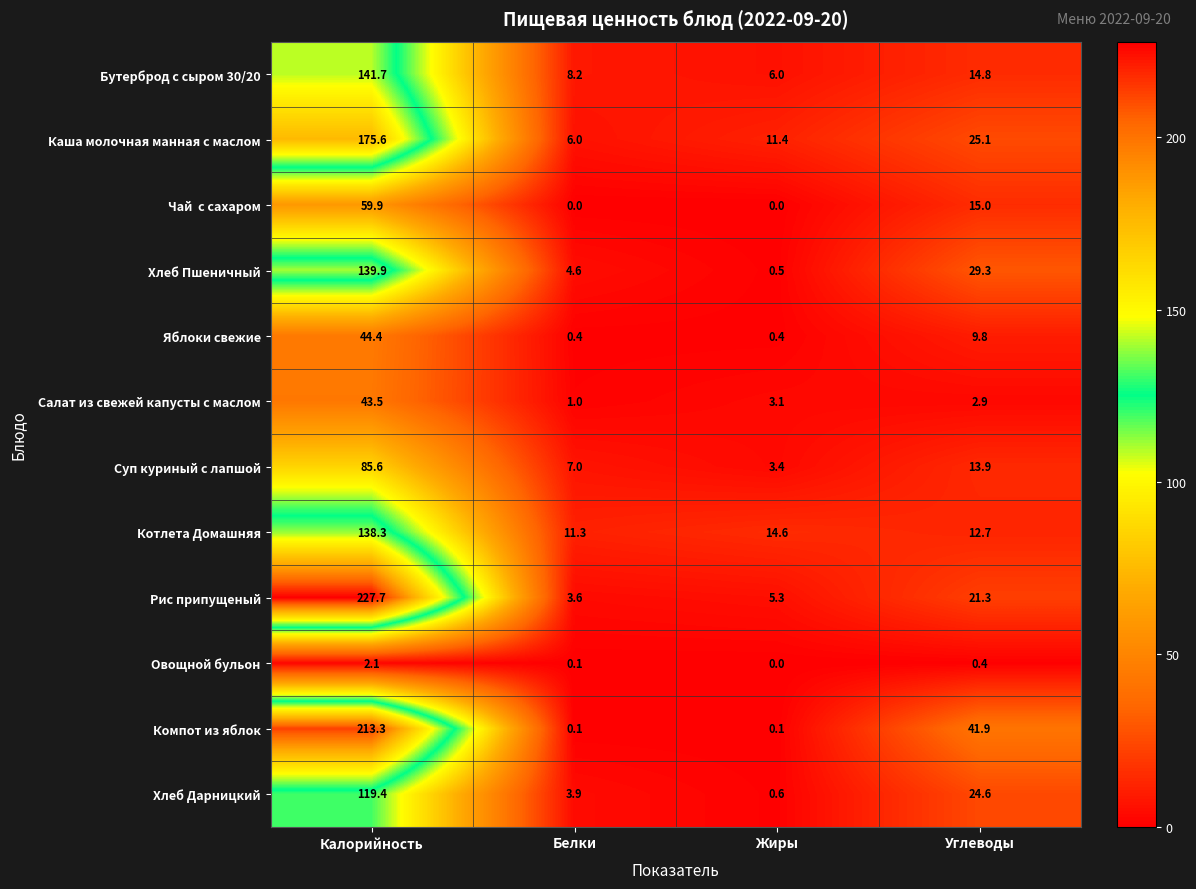

True or false: Компот из яблок has a value of 73.1 at Углеводы.

False